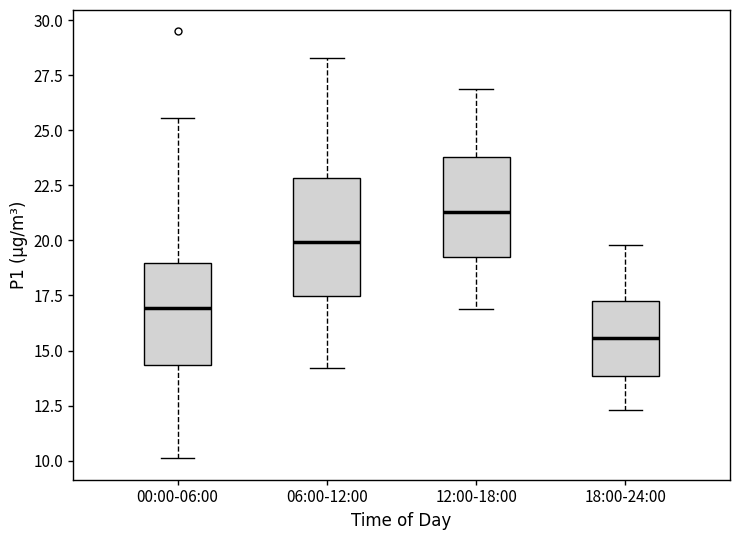

Where is the lower edge of the box for 12:00-18:00 on the y-axis? The values are not printed on the chart, so give them approximately, as read against the axis.

19.5